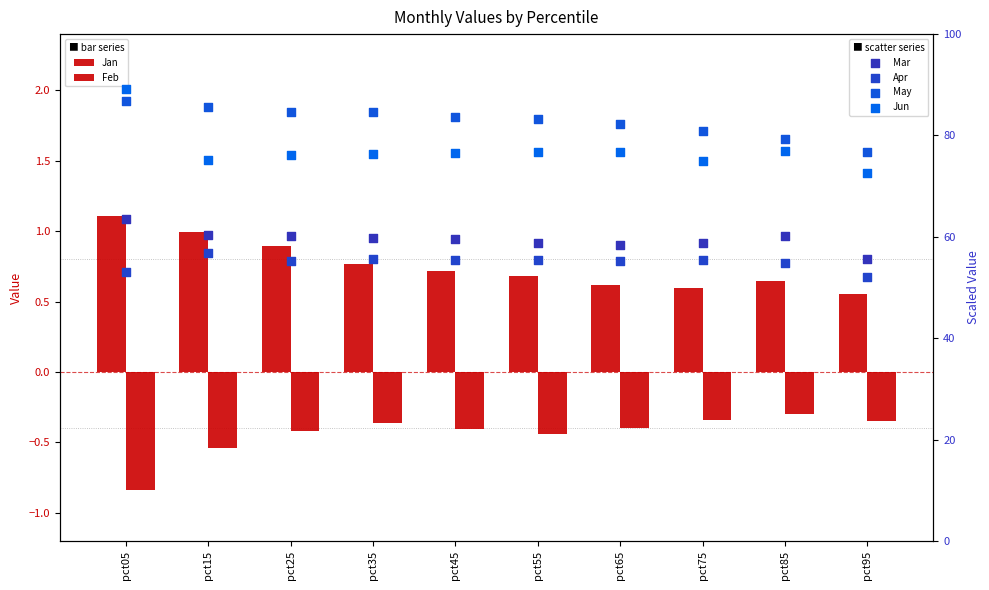

Which series has the largest total across all categories?

May